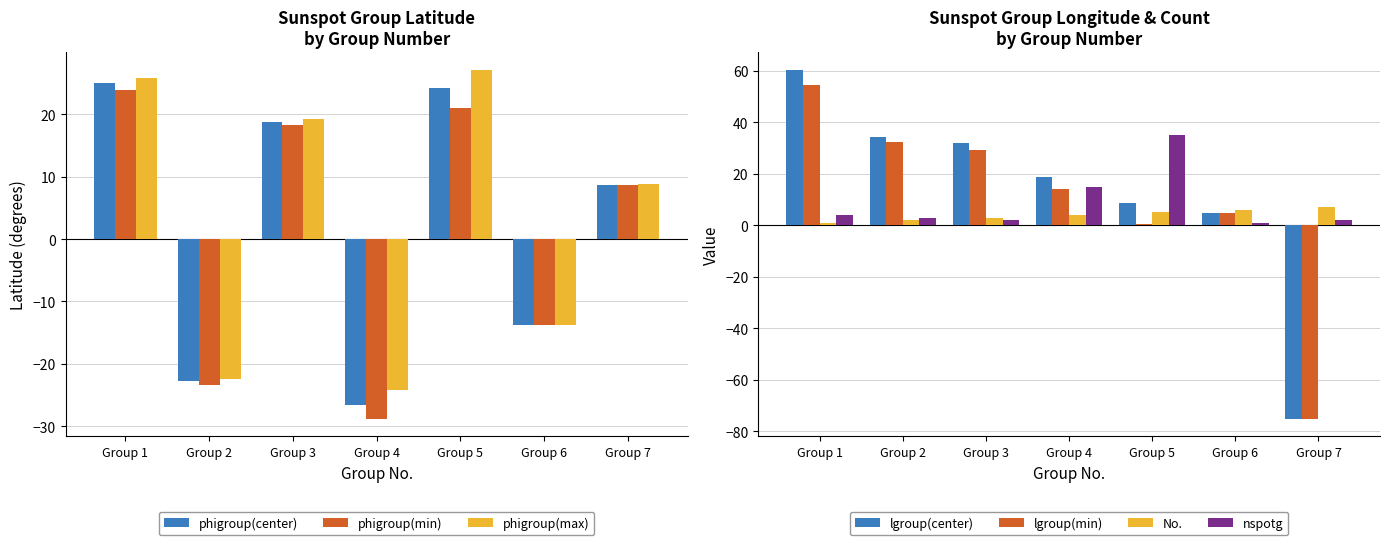

The value of phigroup(min) at Group 5 is 35.2. True or false?

False